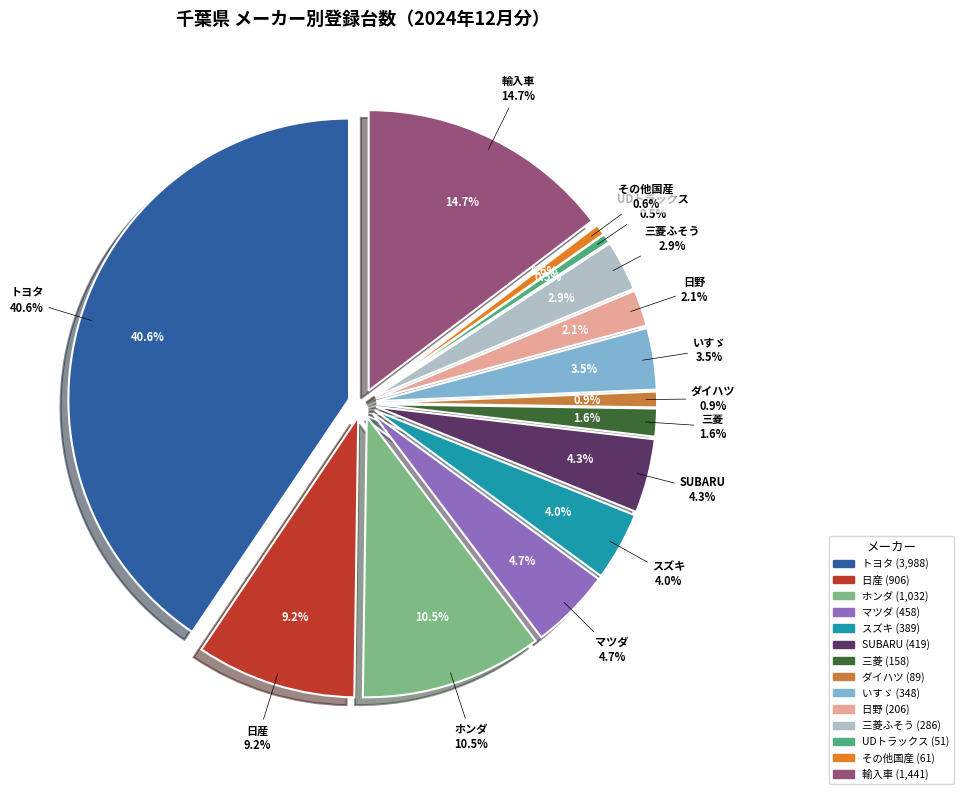

How much of the chart is everything except 日野?

97.9%